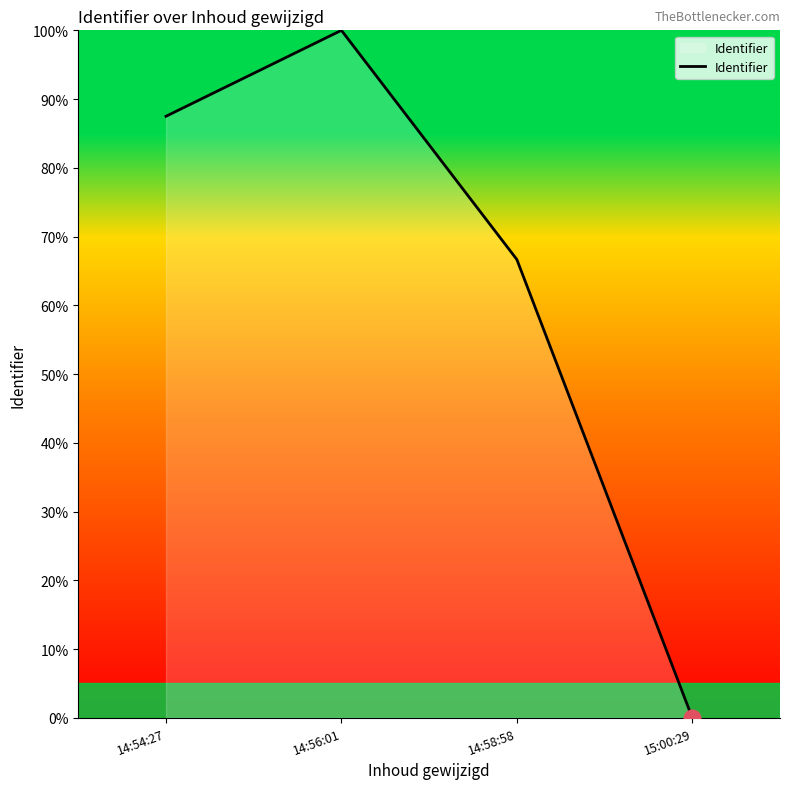

Does the chart display data point markers on the line(s)?

No